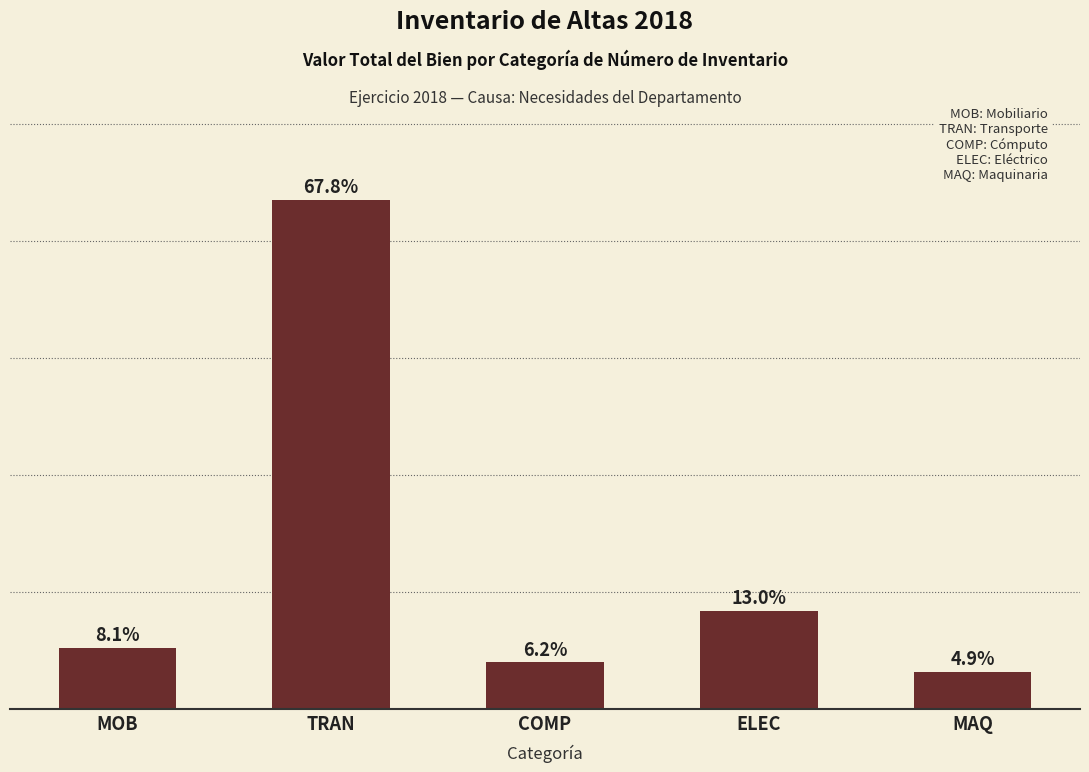

Rank the categories by value from highest to lowest.

TRAN, ELEC, MOB, COMP, MAQ